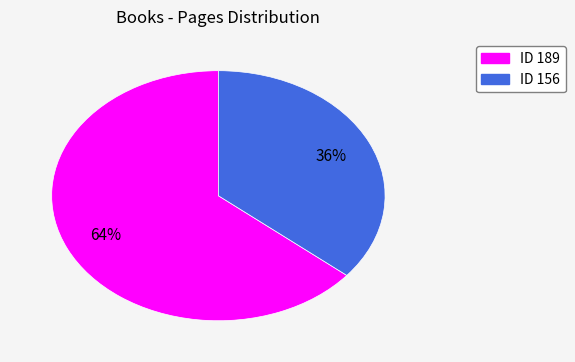

Does any single category account for the majority?

Yes